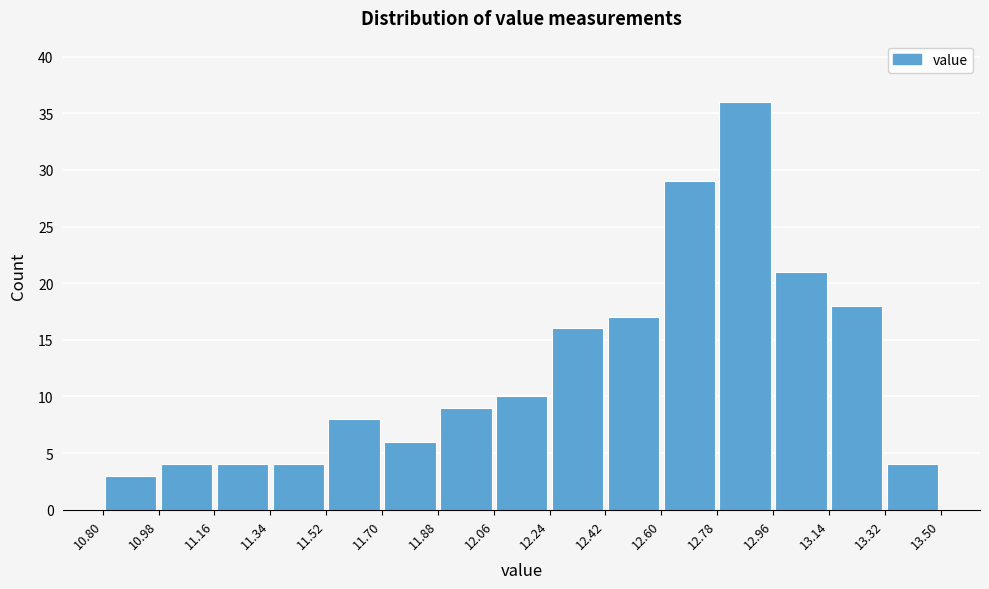

Reading left to right, list every bar in this chart as the range it spans on the x-axis followed by its height. The values are not printed on the chart, so give them approximately, as read against the axis.

10.80 to 10.98: 3
10.98 to 11.16: 4
11.16 to 11.34: 4
11.34 to 11.52: 4
11.52 to 11.70: 8
11.70 to 11.88: 6
11.88 to 12.06: 9
12.06 to 12.24: 10
12.24 to 12.42: 16
12.42 to 12.60: 17
12.60 to 12.78: 29
12.78 to 12.96: 36
12.96 to 13.14: 21
13.14 to 13.32: 18
13.32 to 13.50: 4